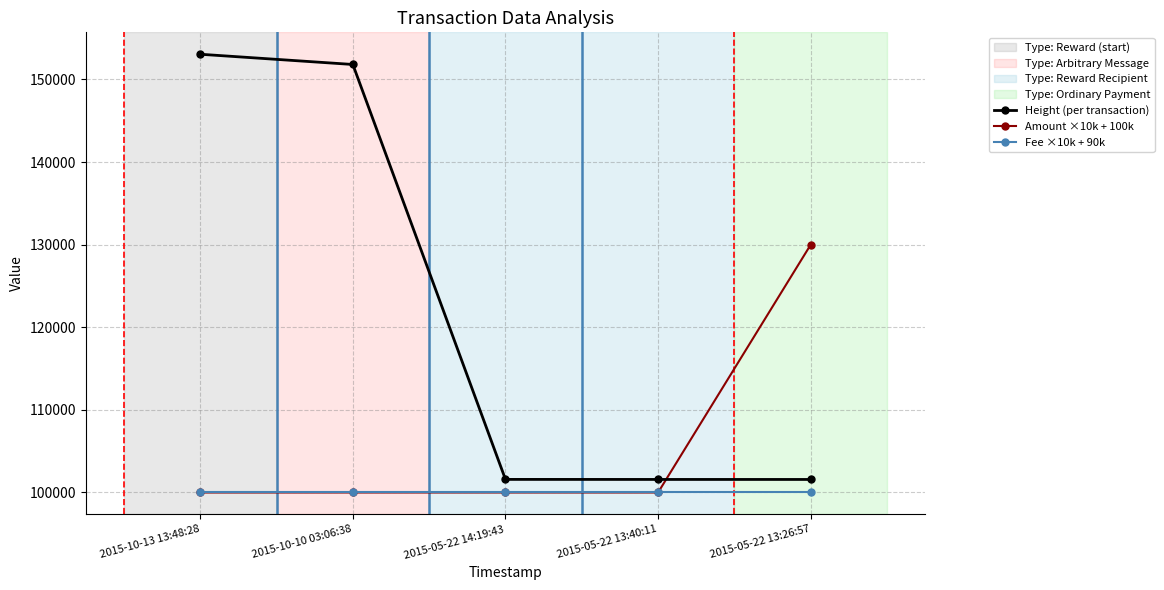

What is the difference between the highest and lowest values at 2015-10-10 03:06:38?

51818